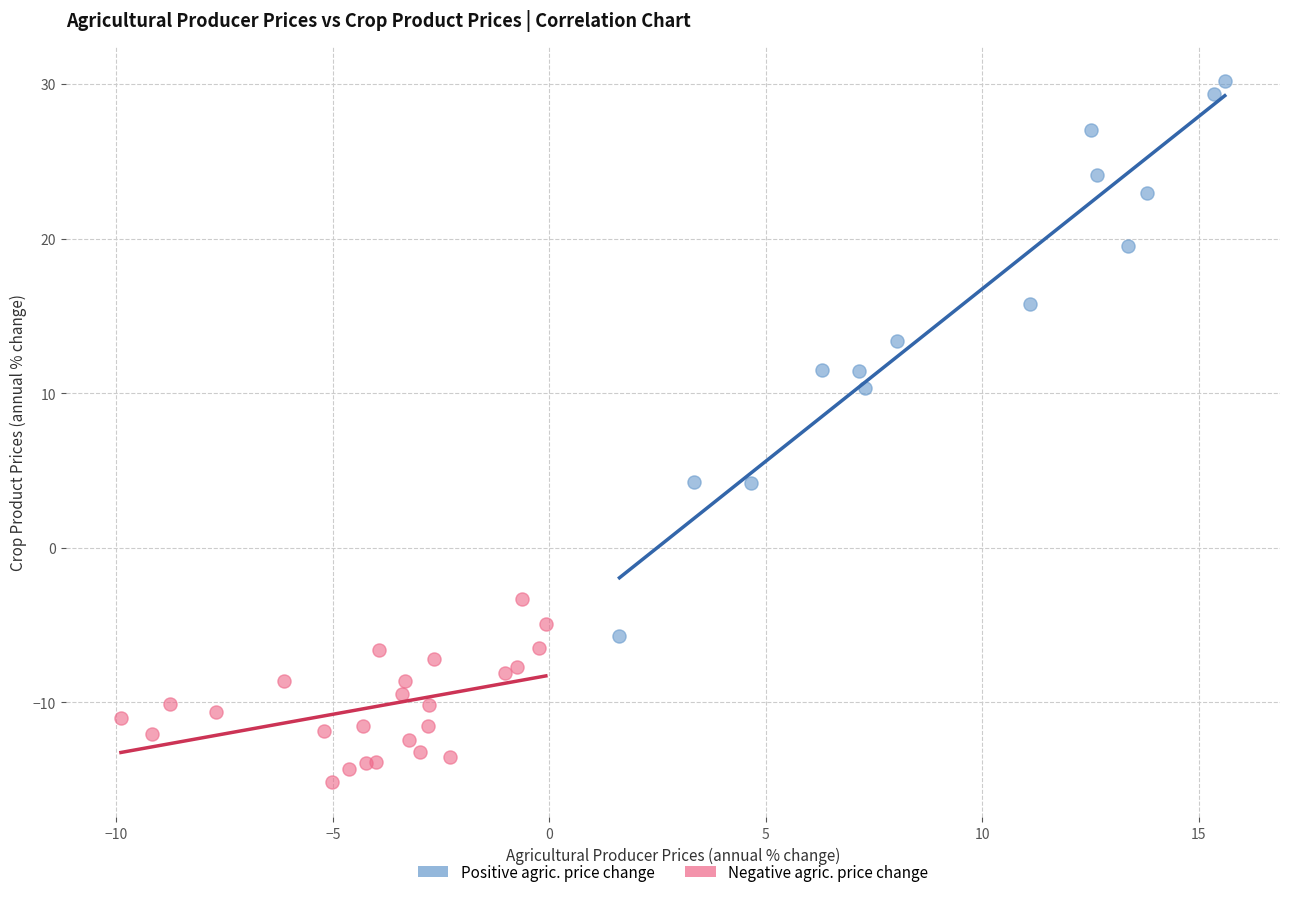

Which series reaches the minimum Y coordinate?

Negative agric. price change